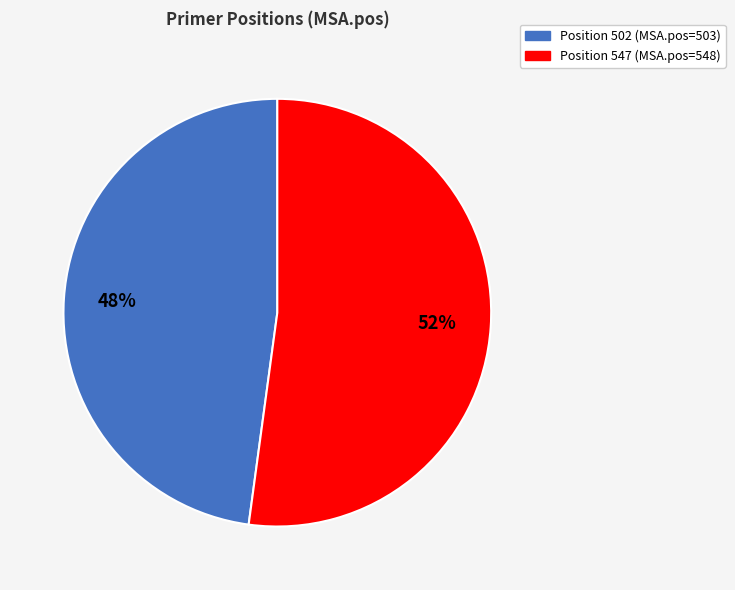

To the nearest percent, what is the difference between the largest and smallest slice percentages?

4%